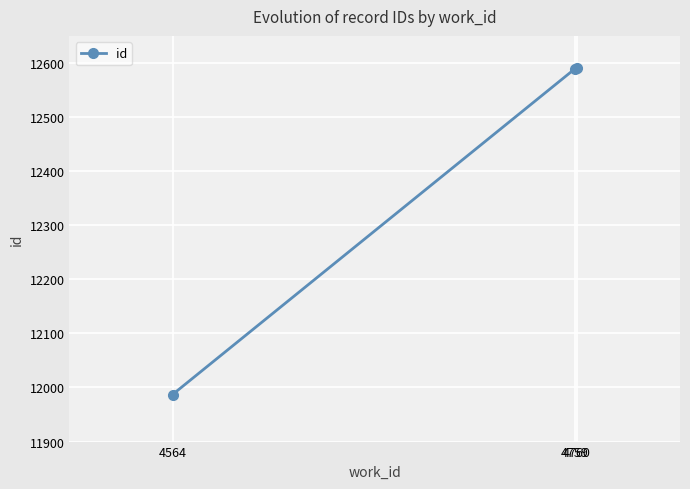

What is the value of the 1st point from the left?

11987